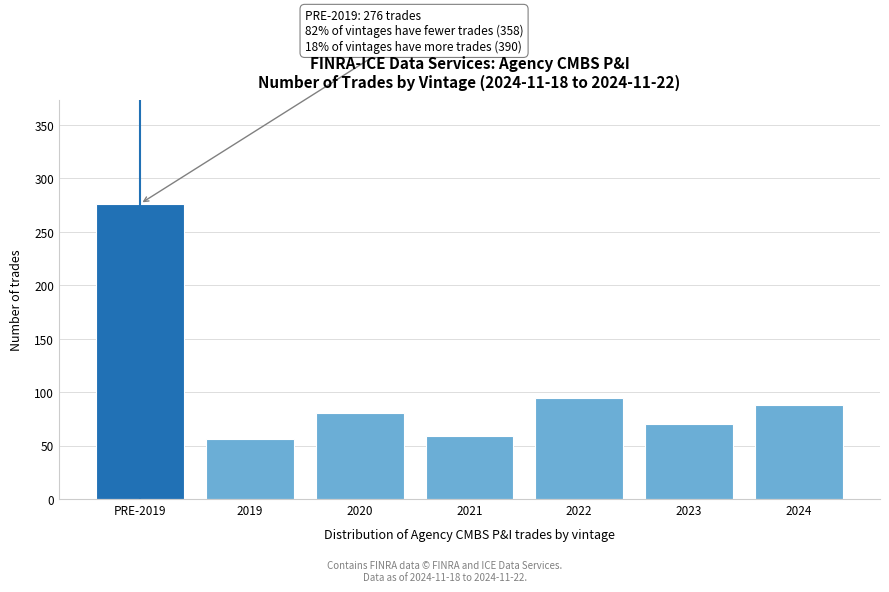

Reading left to right, what are all the values shown in this chart?

276	56	80	59	94	70	88